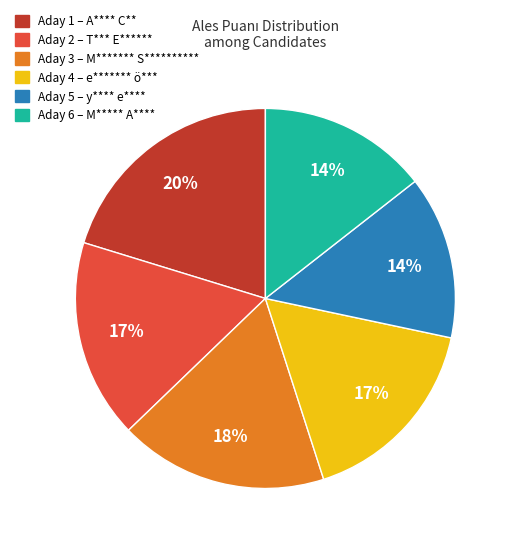

What percentage is the Aday 1 – A**** C** slice, to the nearest percent?

20%